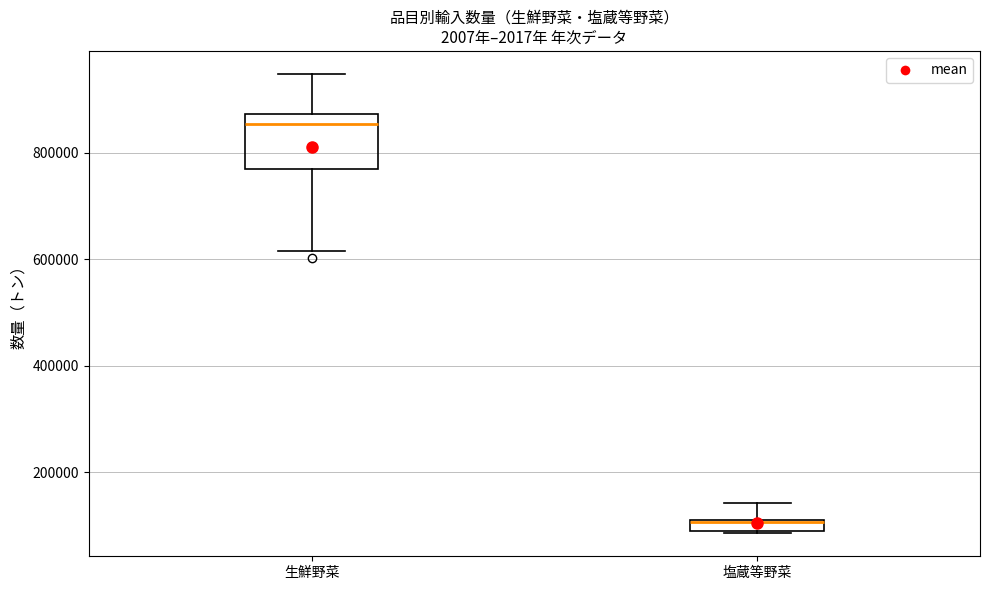

Where does the upper whisker of the box for 塩蔵等野菜 end on the y-axis? The values are not printed on the chart, so give them approximately, as read against the axis.

140000